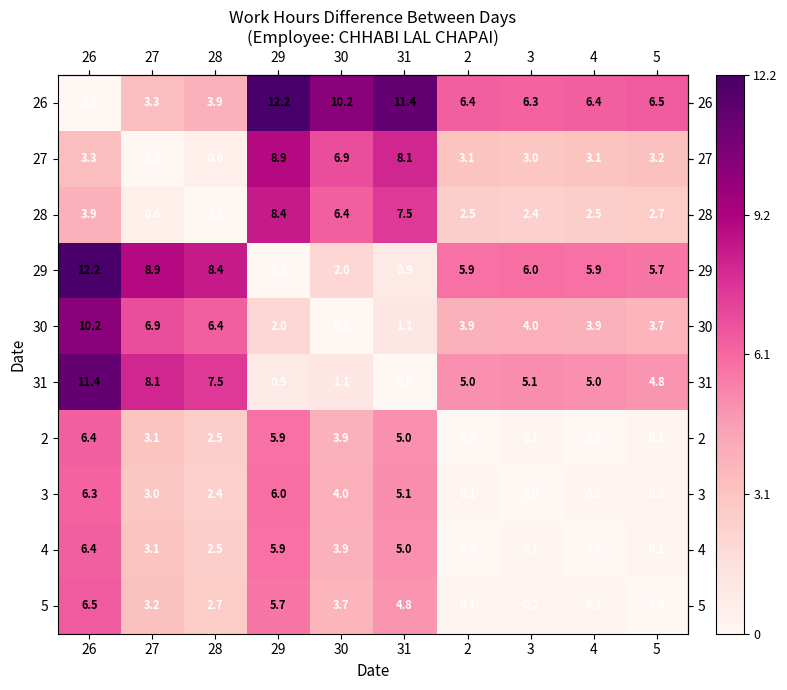

Is it true that 26 equals 10.3 at 3?

False